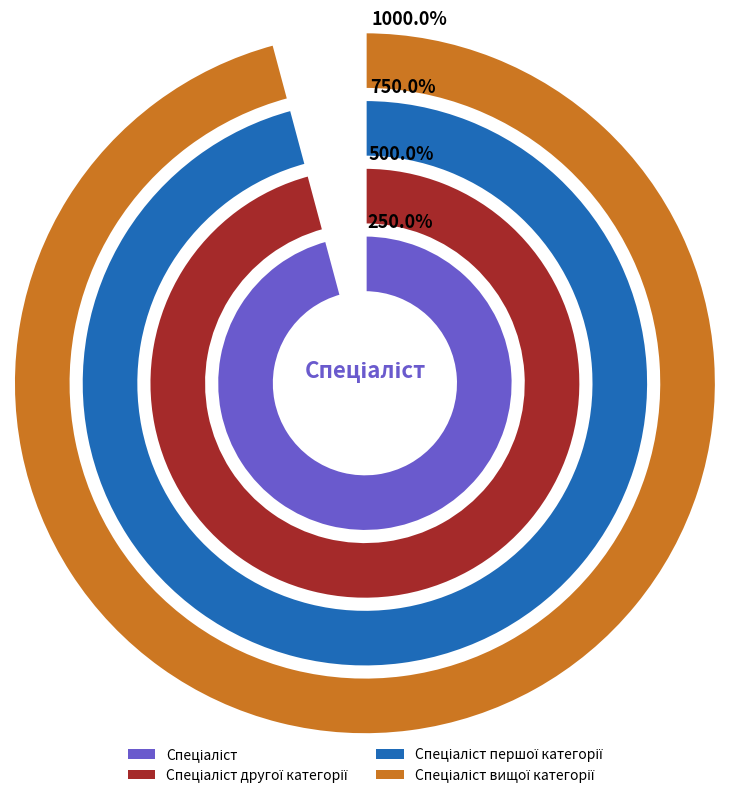

What percentage do Спеціаліст другої категорії and Спеціаліст першої категорії together represent?

50.0%